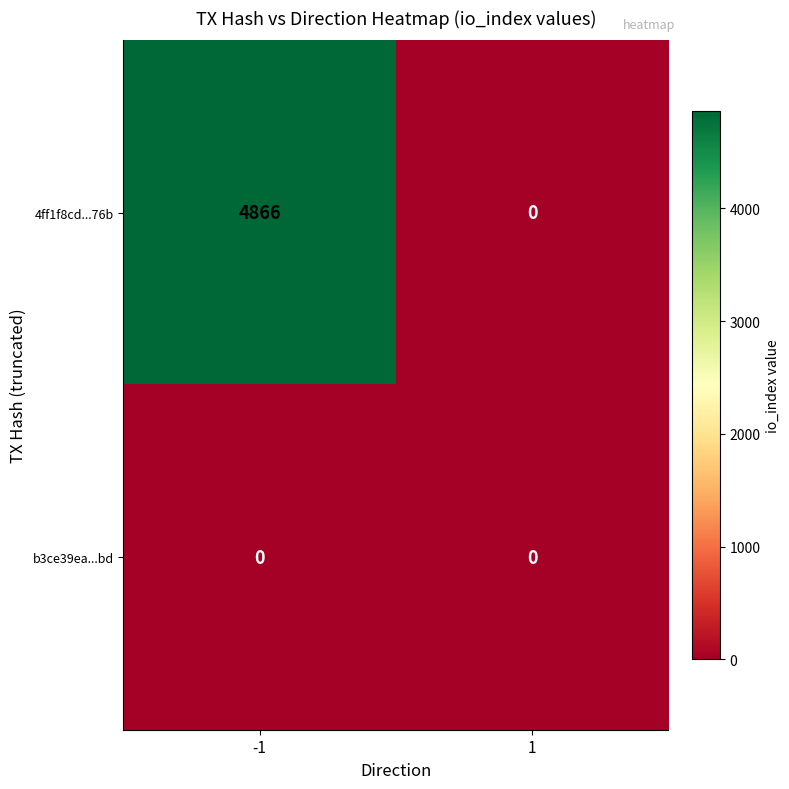

What is the difference between the highest and lowest values at -1?

4866